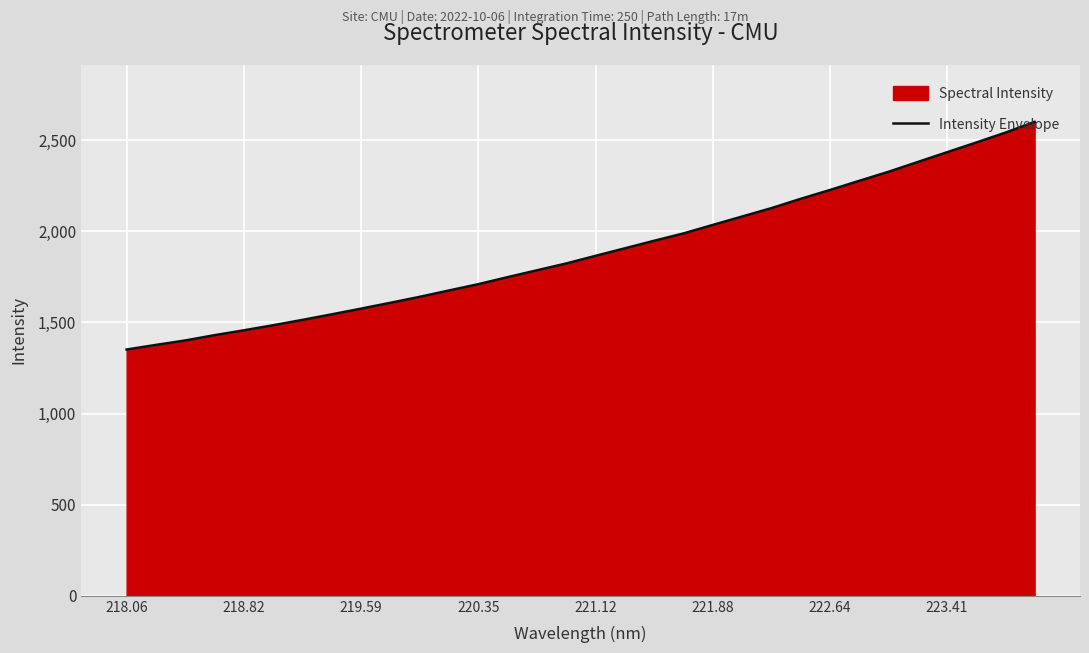

What is the greatest value displayed?

2600.1